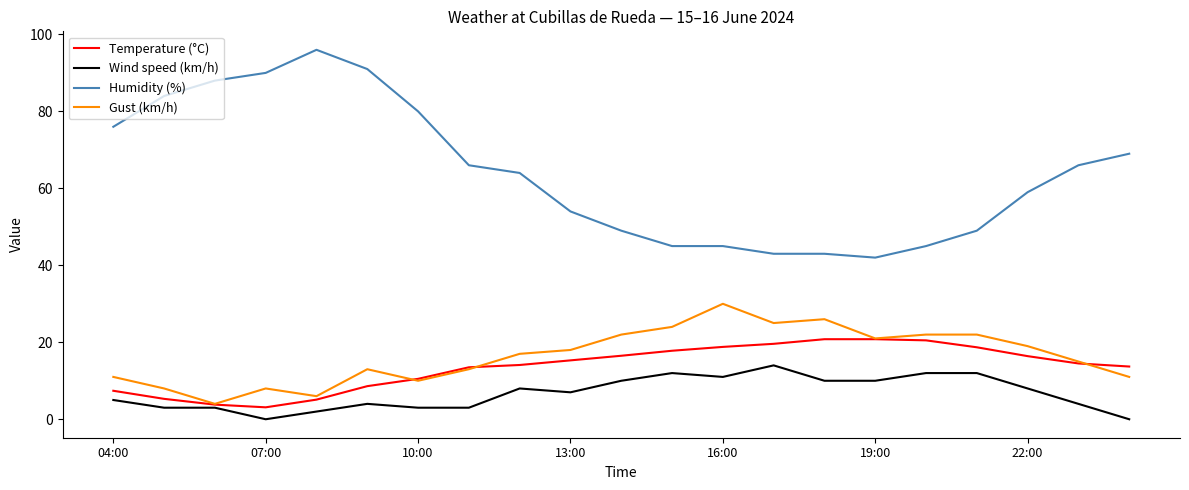

What is the difference between the second highest and second lowest values in the Temperature (°C) series?

17.0